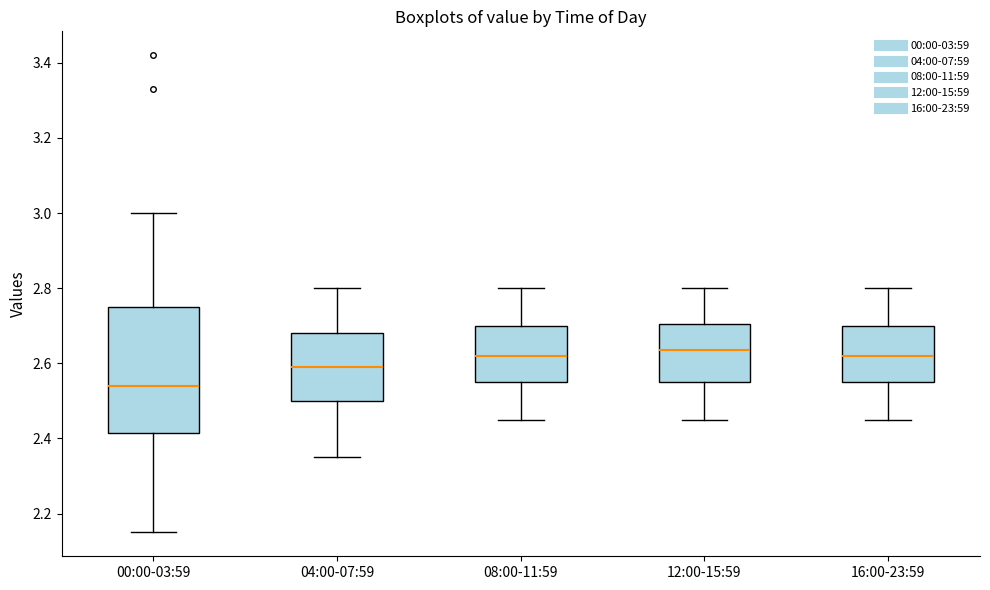

Reading left to right, read every box against the y-axis: the position of its median line, the range the box covers, and the ends of its whiskers. The values are not printed on the chart, so give them approximately, as read against the axis.

00:00-03:59: median 2.54, box 2.42 to 2.76, whiskers 2.16 to 3.00
04:00-07:59: median 2.60, box 2.50 to 2.68, whiskers 2.36 to 2.80
08:00-11:59: median 2.62, box 2.56 to 2.70, whiskers 2.46 to 2.80
12:00-15:59: median 2.64, box 2.56 to 2.70, whiskers 2.46 to 2.80
16:00-23:59: median 2.62, box 2.56 to 2.70, whiskers 2.46 to 2.80